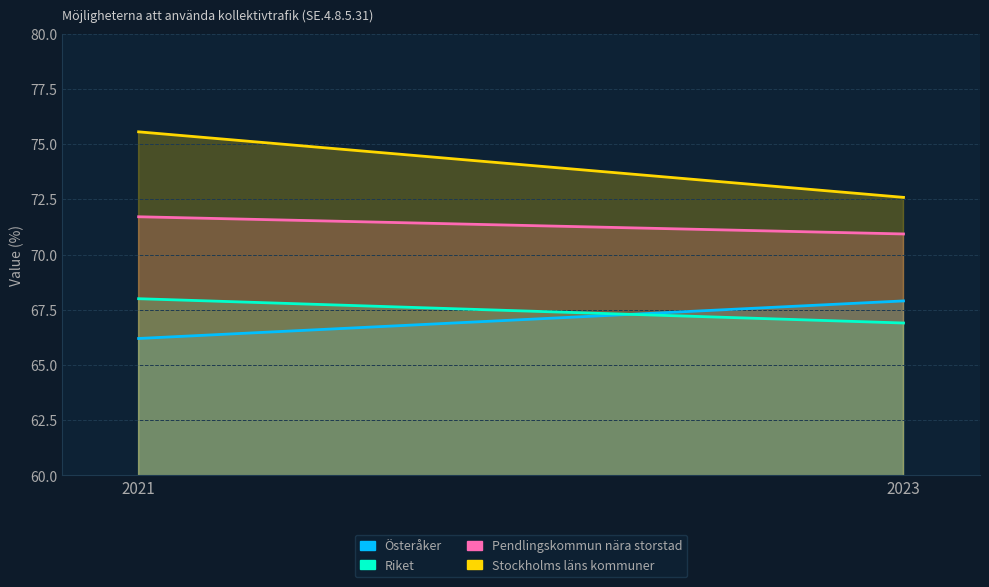

Reading right to left, what are all the values shown in this chart?

Österåker: 2023=67.9	2021=66.2
Riket: 2023=66.9	2021=68.0
Pendlingskommun nära storstad: 2023=70.9	2021=71.7
Stockholms läns kommuner: 2023=72.6	2021=75.6